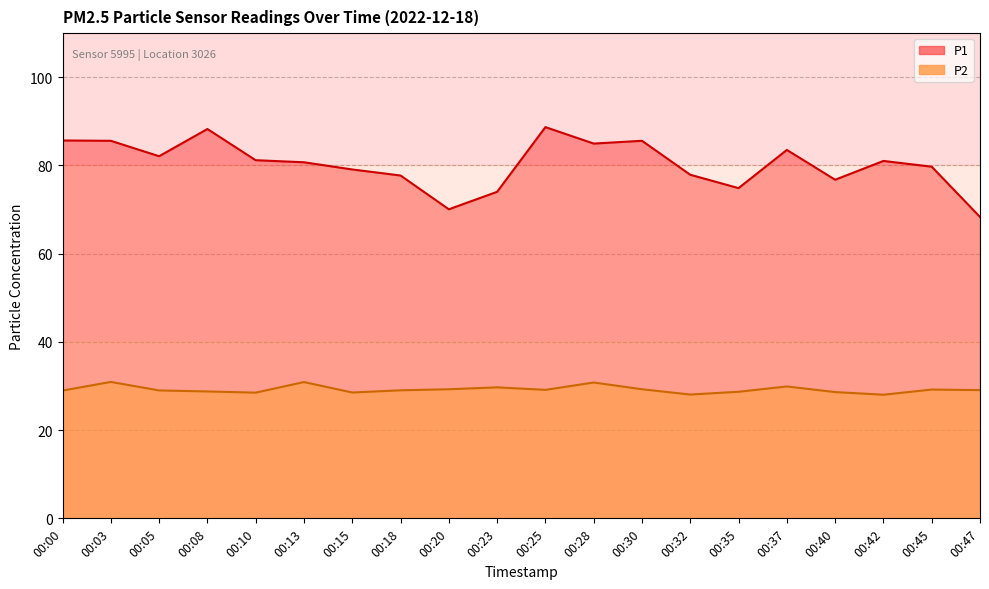

Reading left to right, extract all data points from this chart.

P1: 85.7	85.6	82.1	88.3	81.2	80.7	79.1	77.7	70.1	74.0	88.7	85.0	85.6	77.9	74.9	83.5	76.8	81.0	79.7	68.3
P2: 29.0	30.9	29.0	28.8	28.5	30.9	28.5	29.0	29.3	29.7	29.1	30.8	29.3	28.1	28.7	29.9	28.6	28.0	29.2	29.1